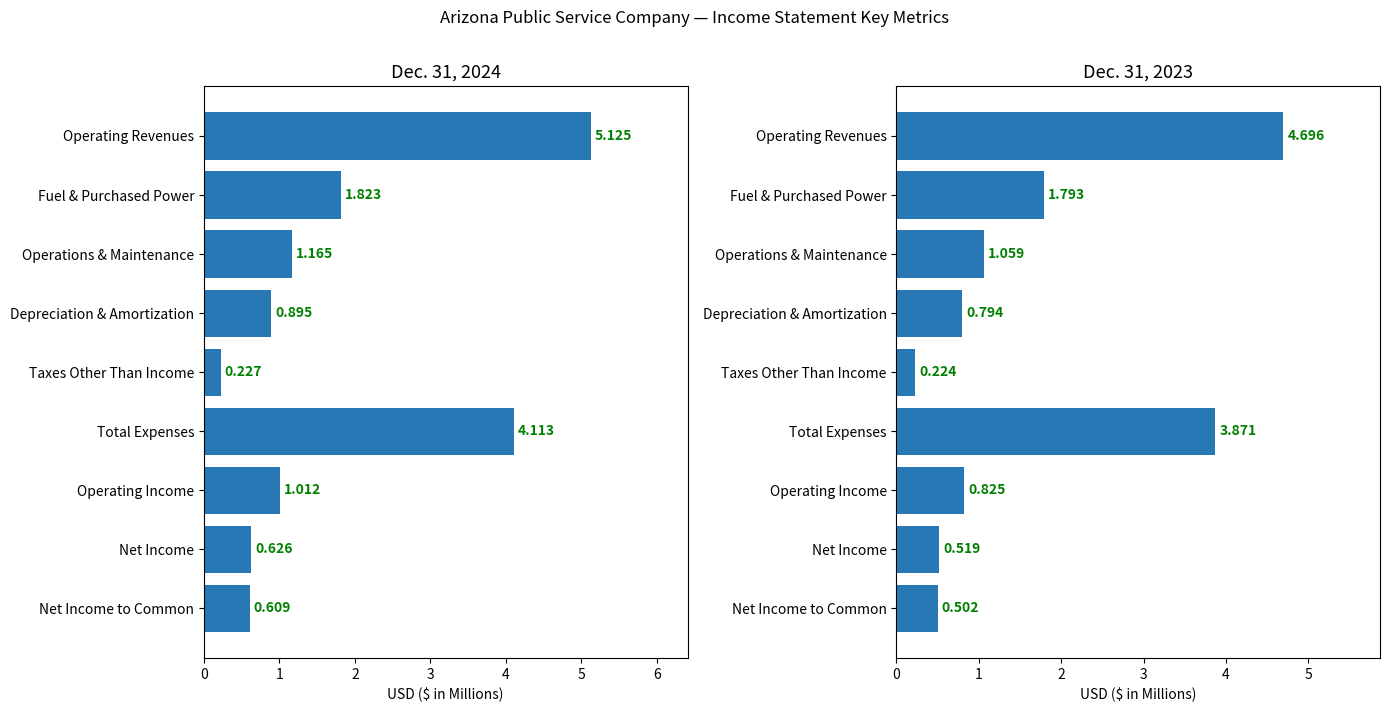

How many bars are there in total?

18